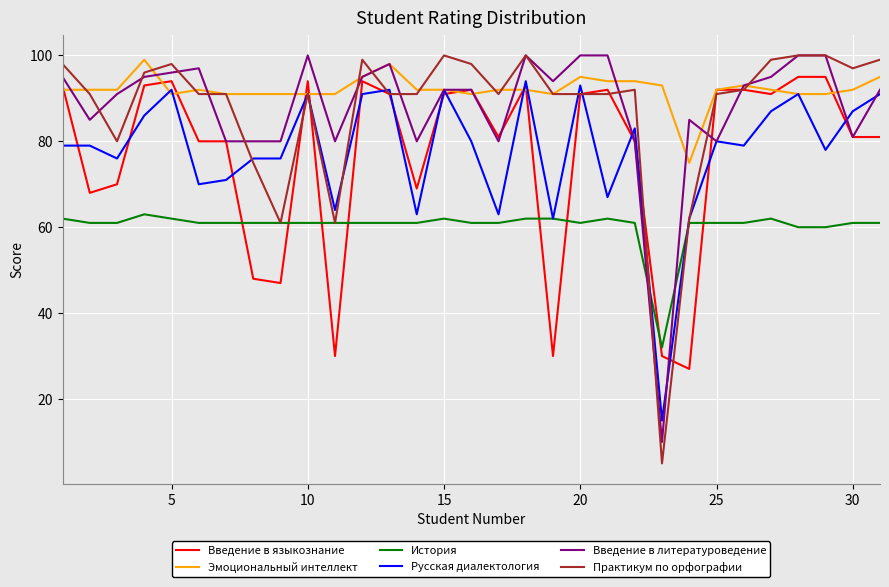

What is the minimum value for Практикум по орфографии?

5